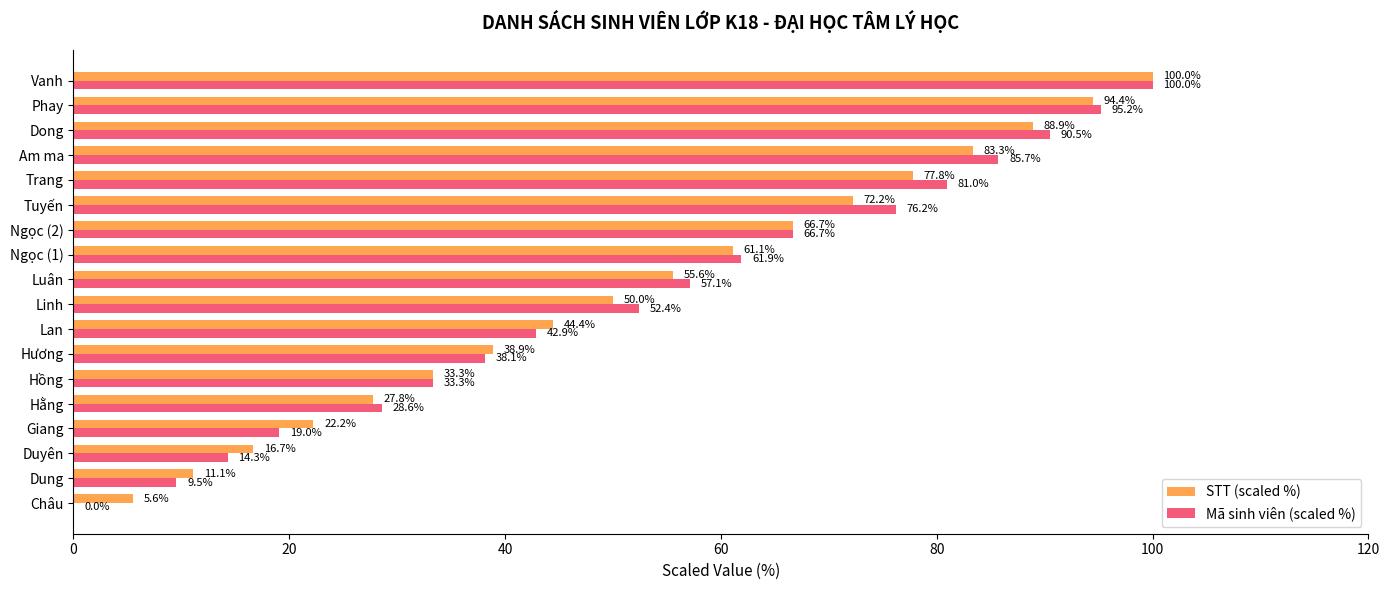

Where is STT (scaled %) nearest to the value 52?

Linh